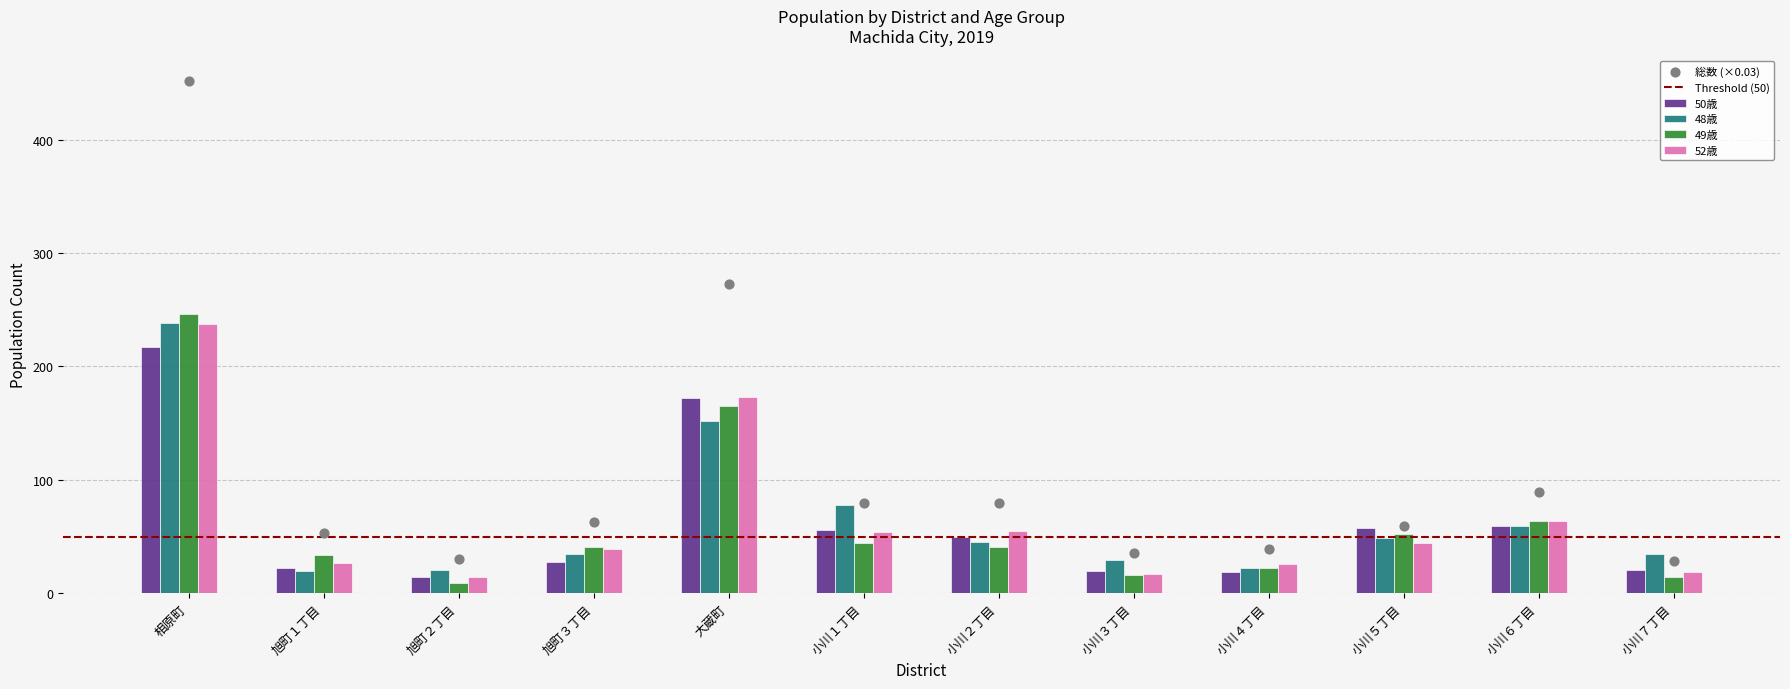

Which category has the highest value in the 52歳 series?

相原町